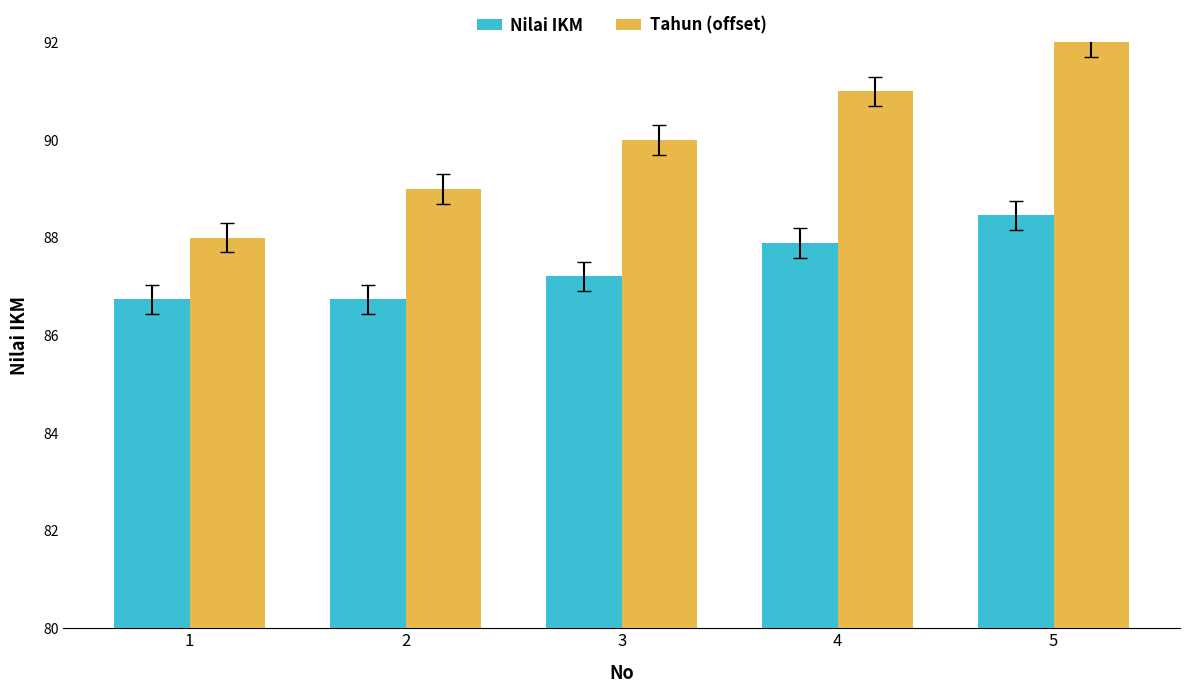

List the series in order of their overall mean, highest first.

Tahun (offset), Nilai IKM